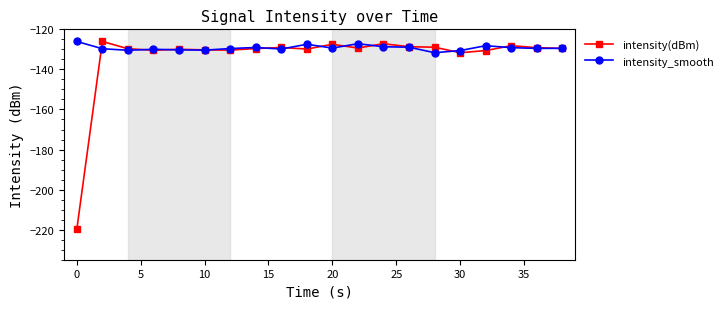

What is the average value of the intensity_smooth series?

-129.3